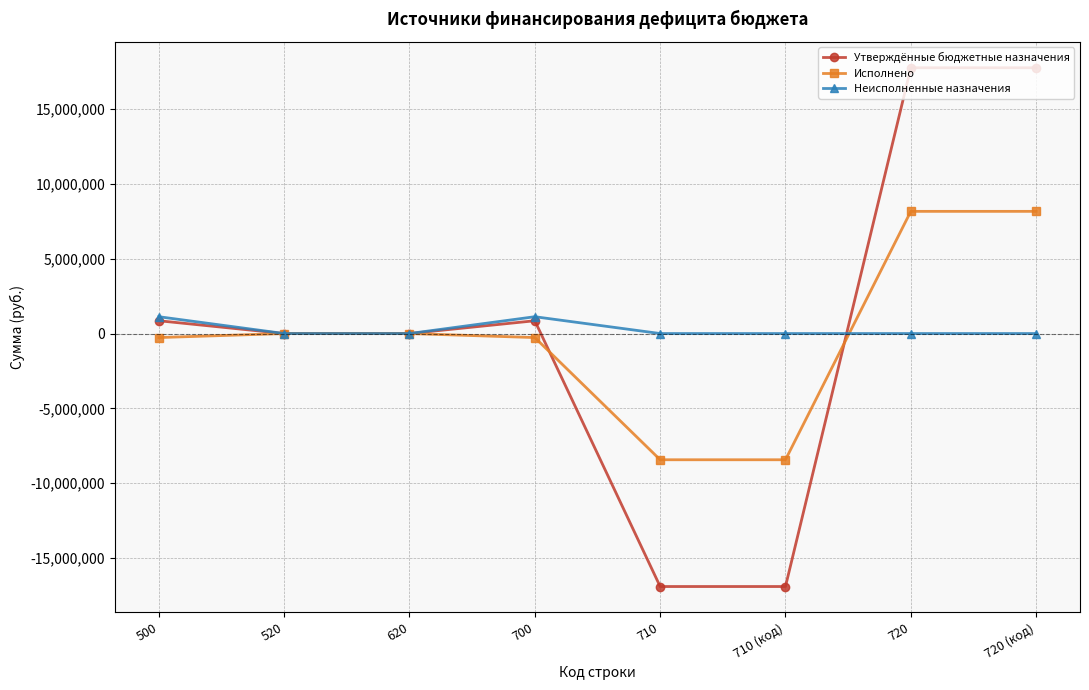

True or false: Исполнено and Утверждённые бюджетные назначения intersect in this chart.

True